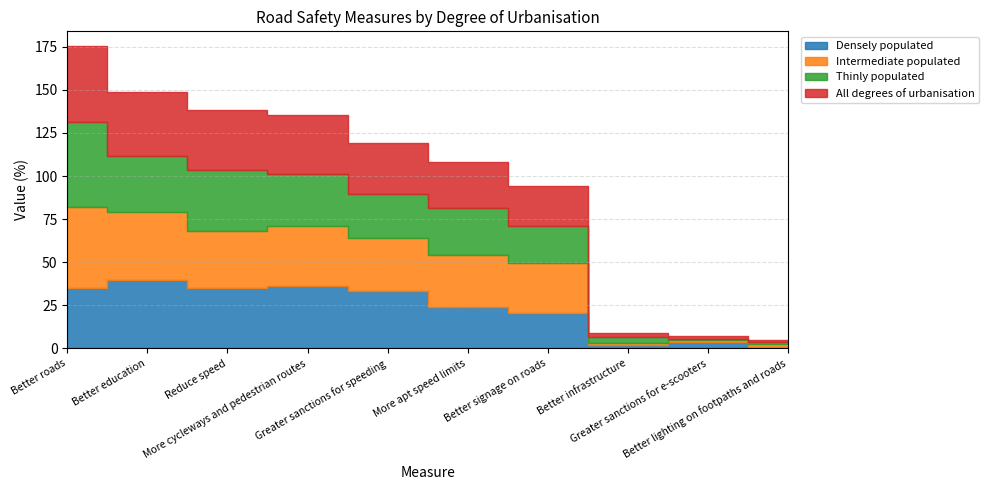

How many data points in Thinly populated are above 27?

5